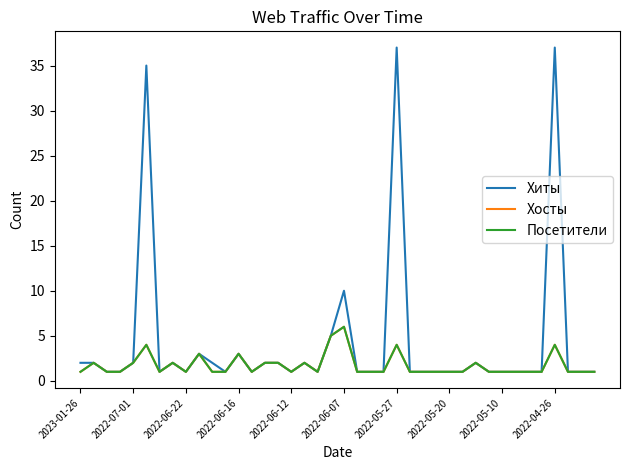

True or false: Посетители has more than 1 points higher than both neighbors.

True